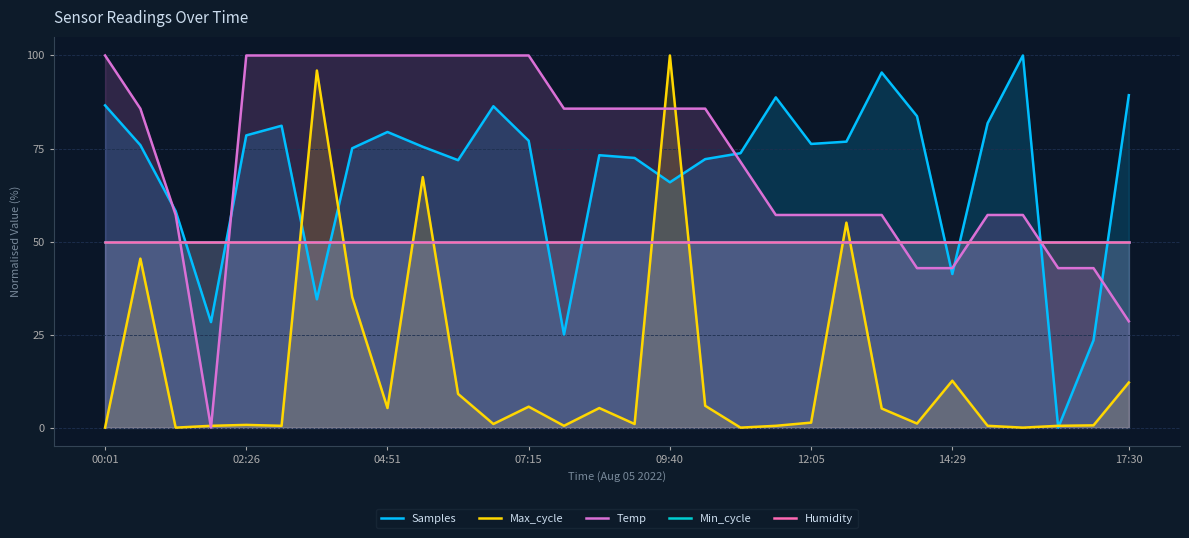

How many times do Max_cycle and Samples cross each other?

6